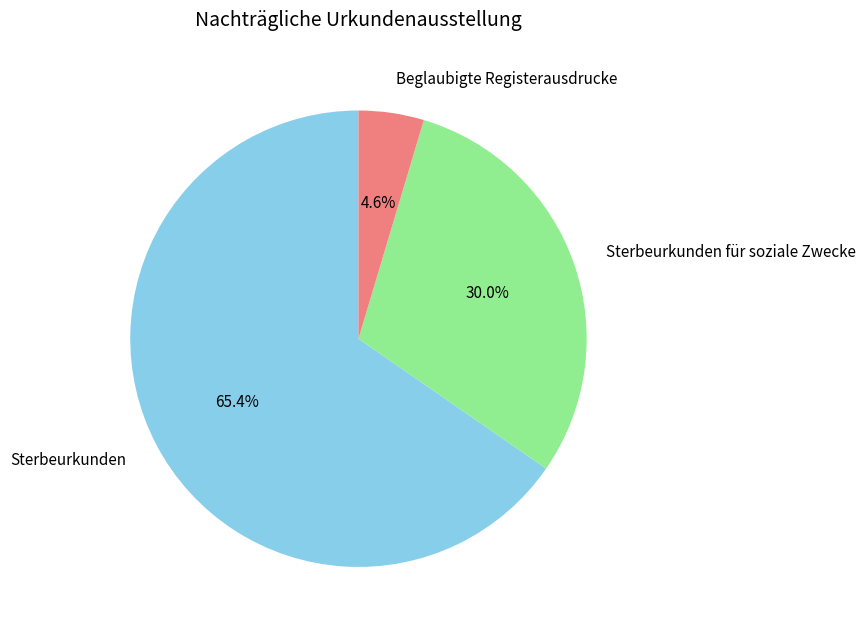

Which slice is the smallest?

Beglaubigte Registerausdrucke